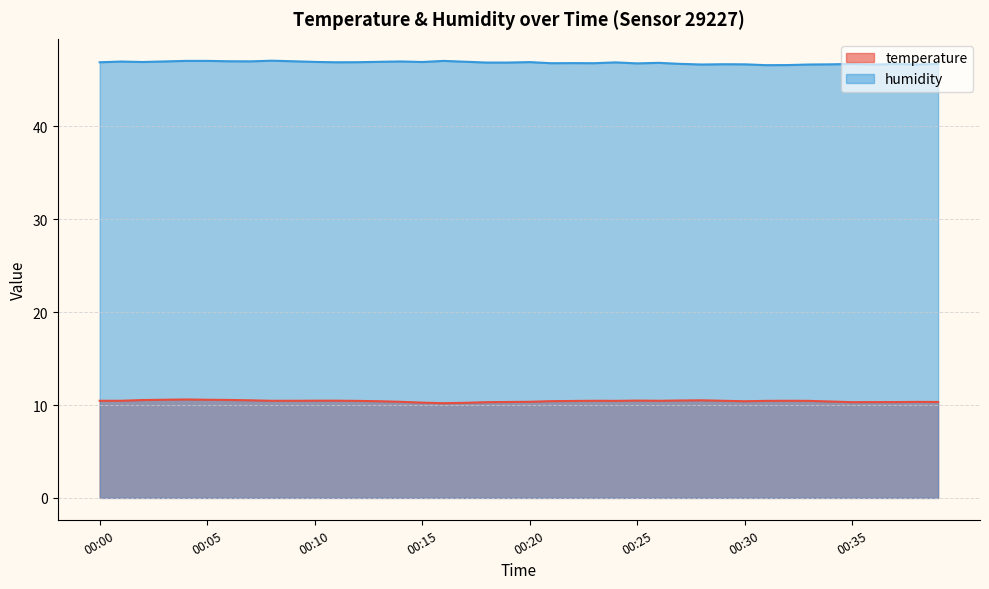

At which label does humidity reach its peak?

00:08